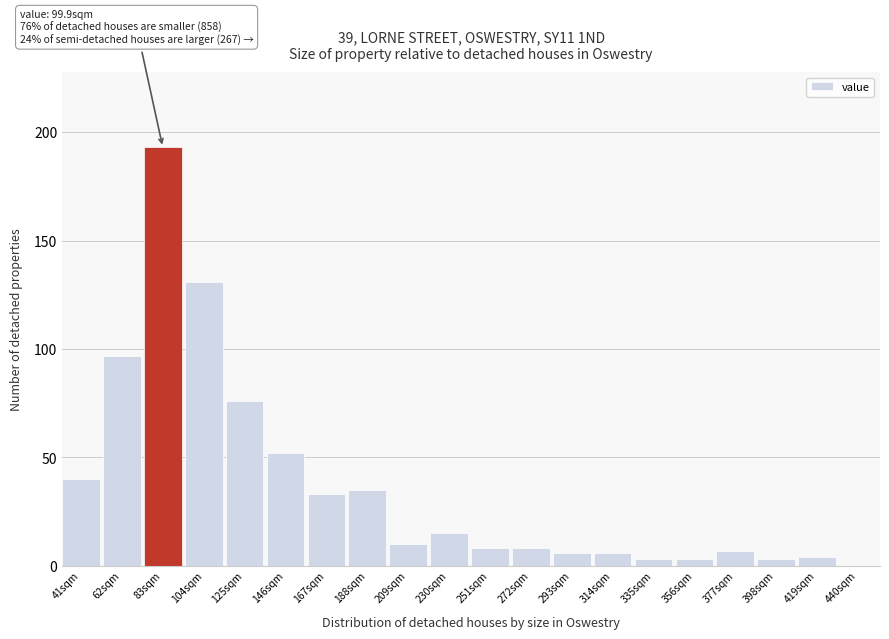

Reading left to right, list all the values displayed in this chart.

41sqm=40	62sqm=97	83sqm=193	104sqm=131	125sqm=76	146sqm=52	167sqm=33	188sqm=35	209sqm=10	230sqm=15	251sqm=8	272sqm=8	293sqm=6	314sqm=6	335sqm=3	356sqm=3	377sqm=7	398sqm=3	419sqm=4	440sqm=0